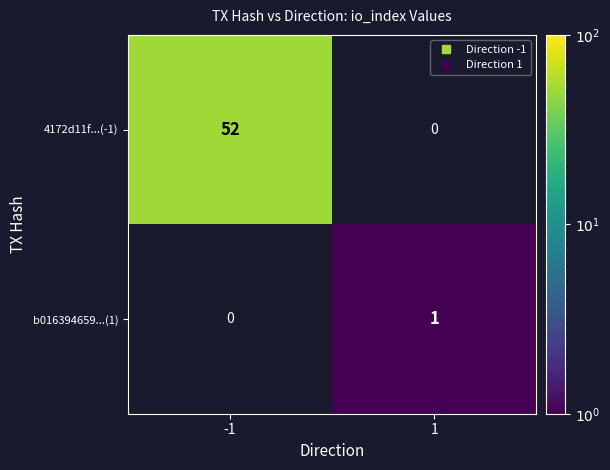

True or false: b016394659...(1) has a value of 1.0 at 1.

True